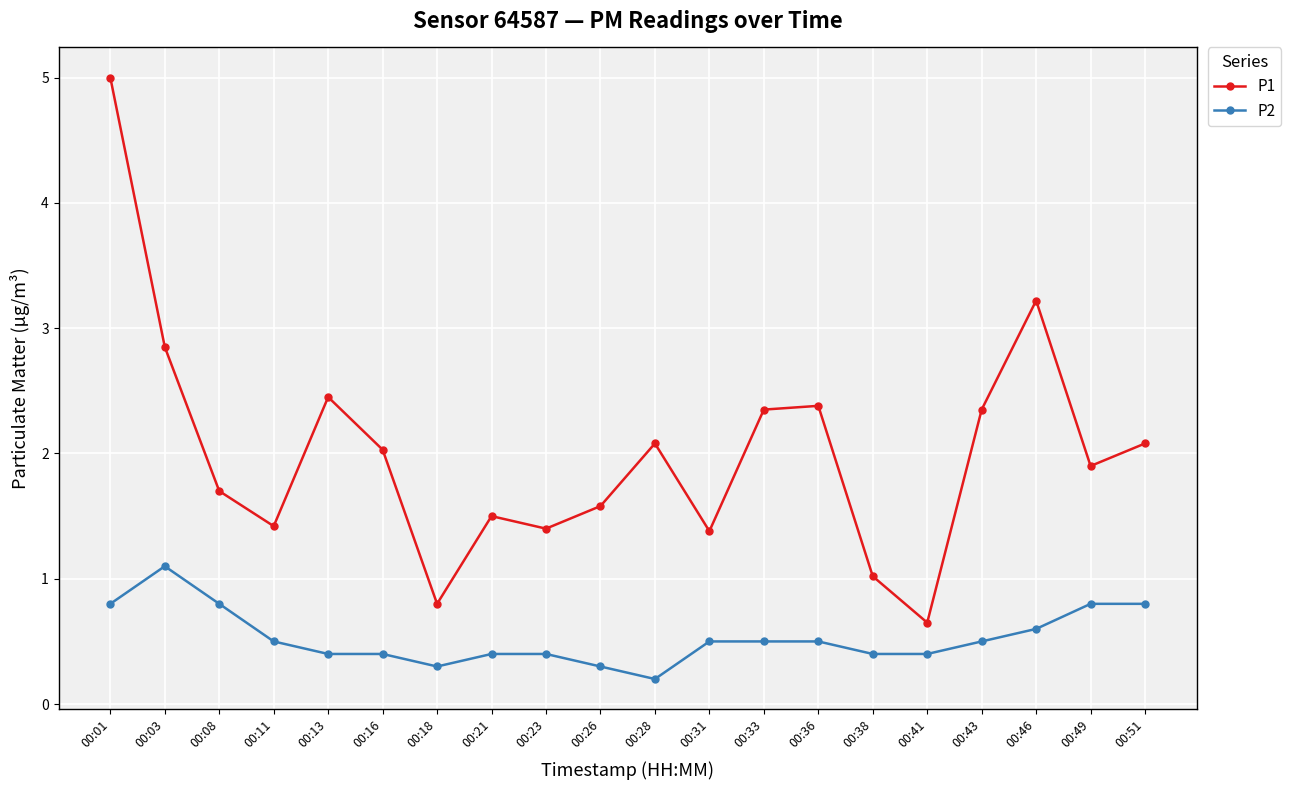

Which category has the lowest value across all series?

00:28